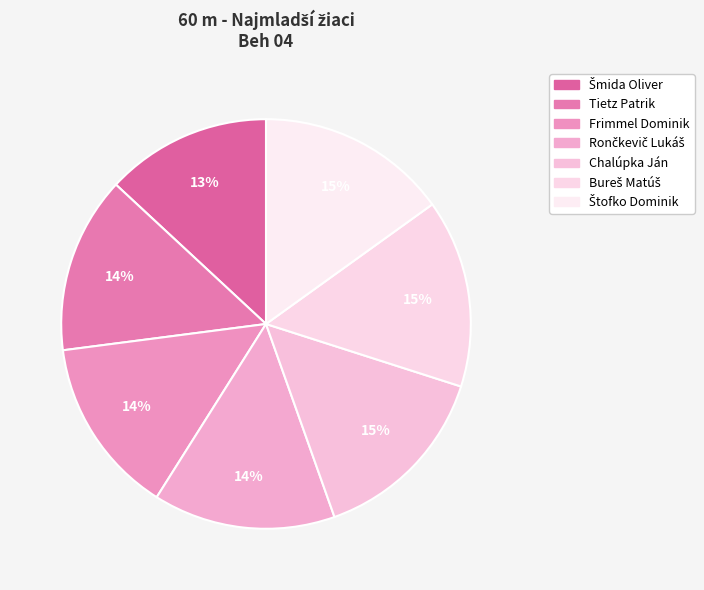

Does Rončkevič Lukáš account for over 50% of the chart?

No